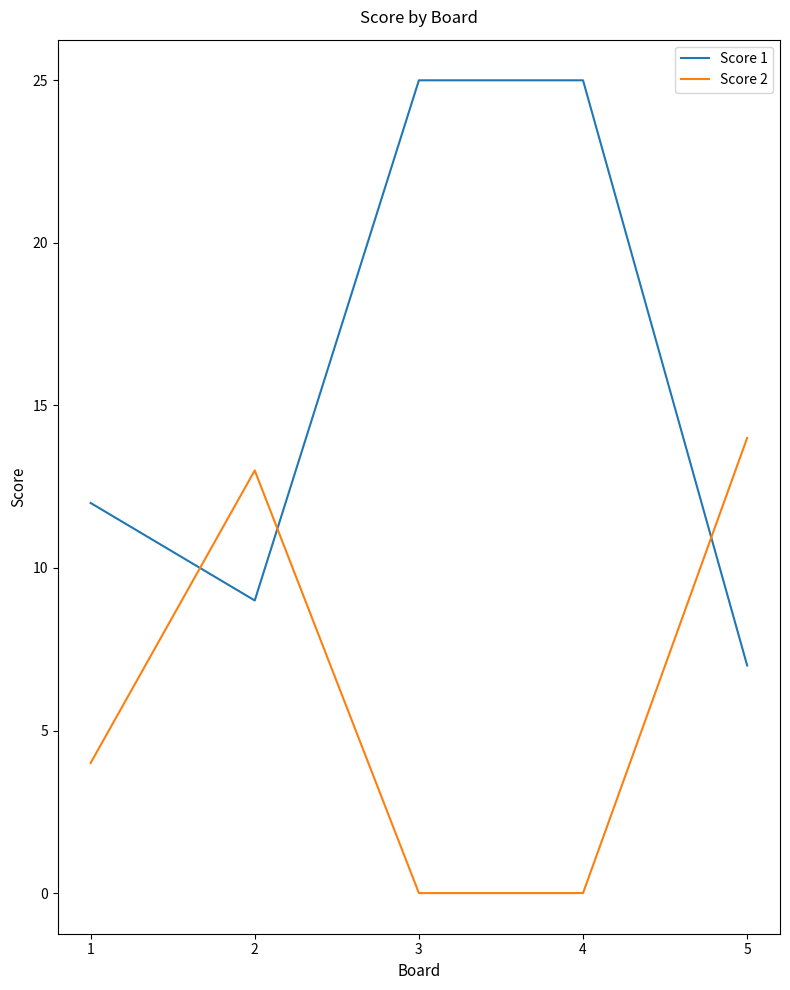

How many intersections are there between Score 2 and Score 1?

3